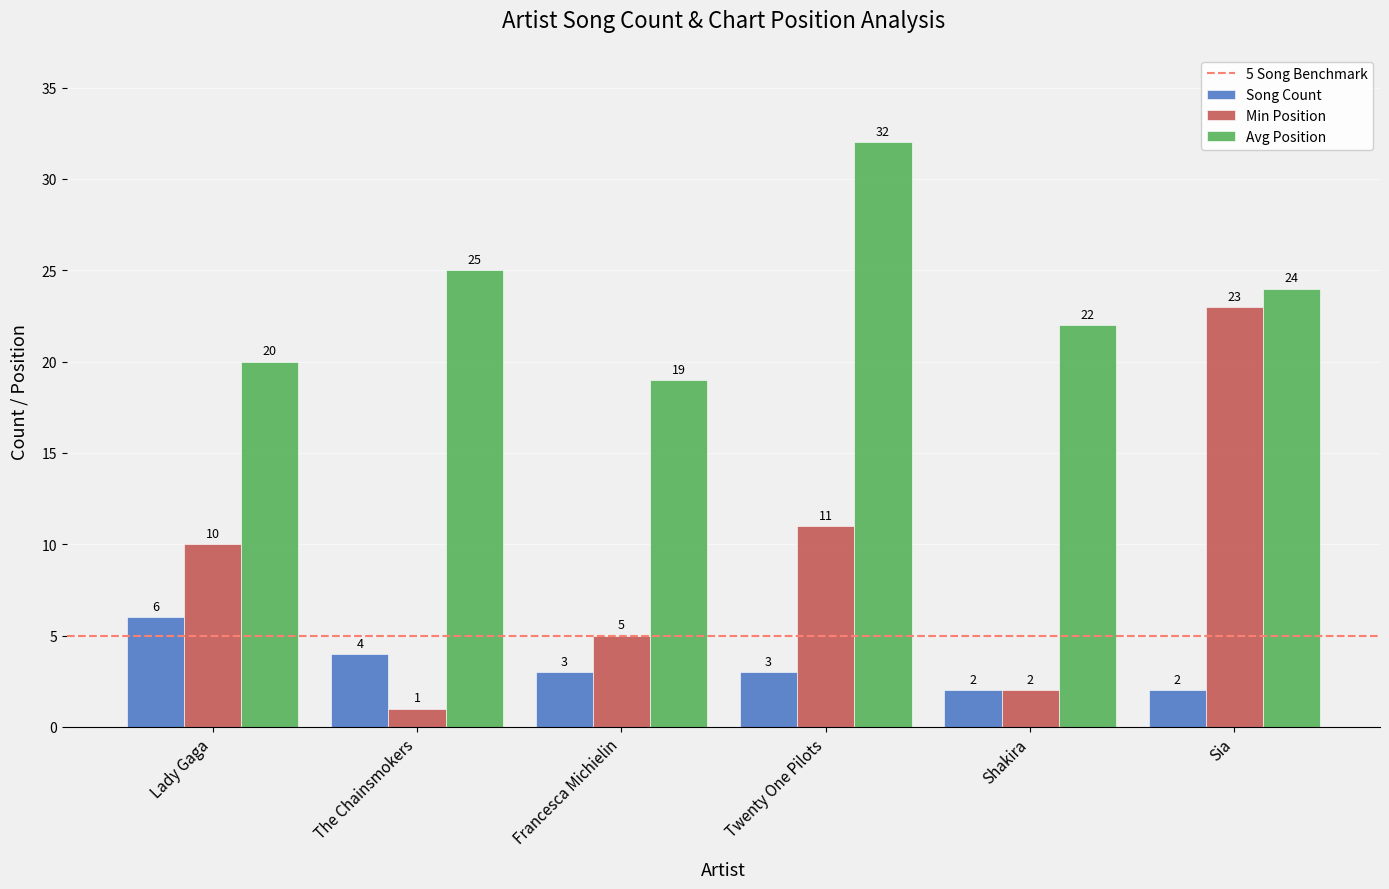

What is the minimum value shown in the chart?

1